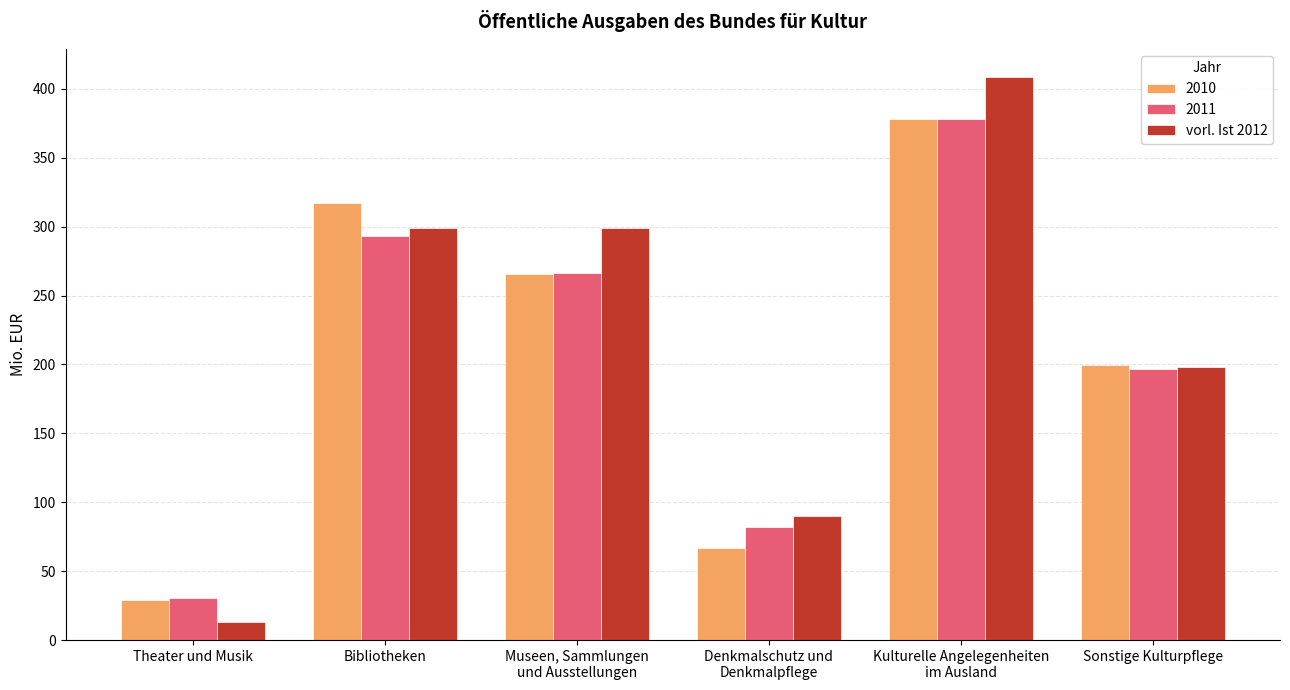

What value does the 2010 series have at Sonstige Kulturpflege?

199.9